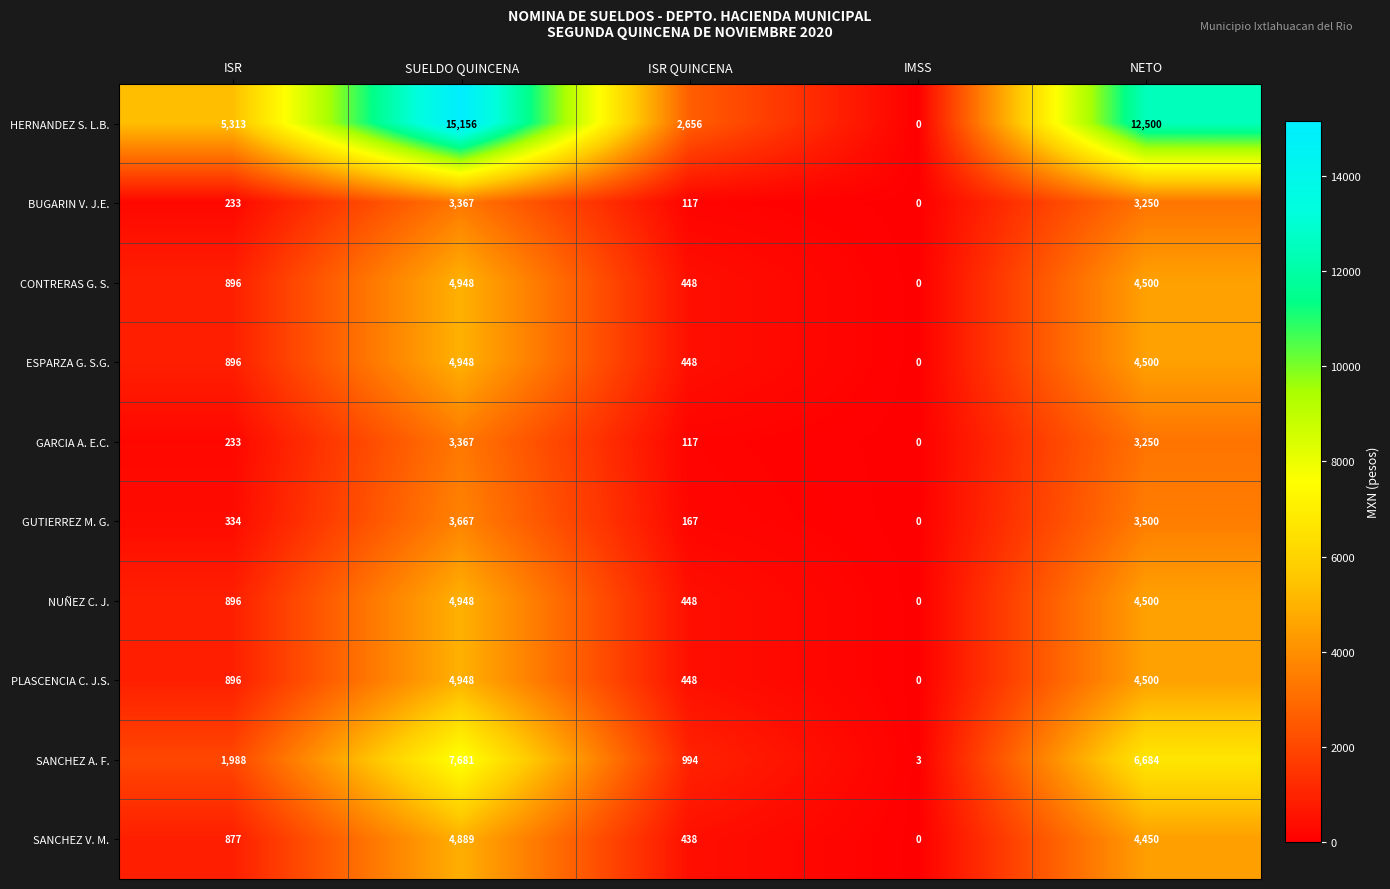

Which label corresponds to the largest value in the chart?

SUELDO QUINCENA